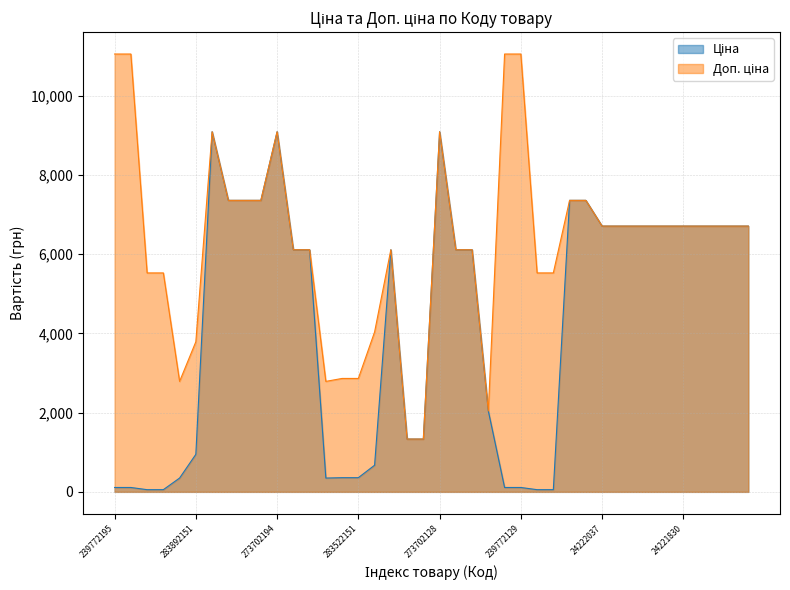

What is the total value across all series at 273702194?

18184.0